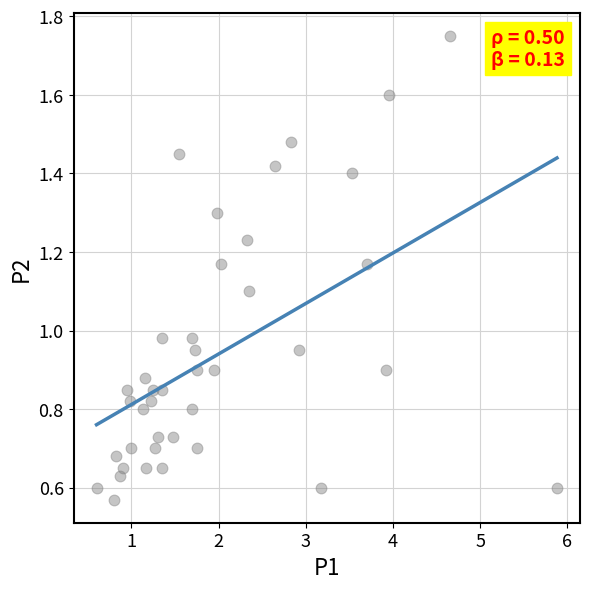

What is the range of X values (max minus min)?

5.3